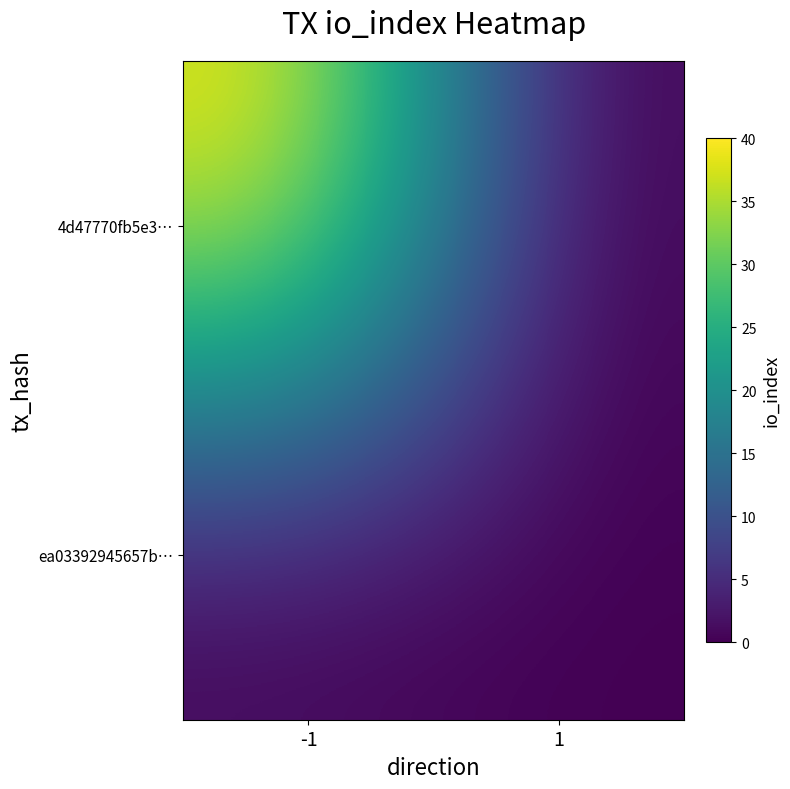

At which category is the sum across all series the highest?

-1